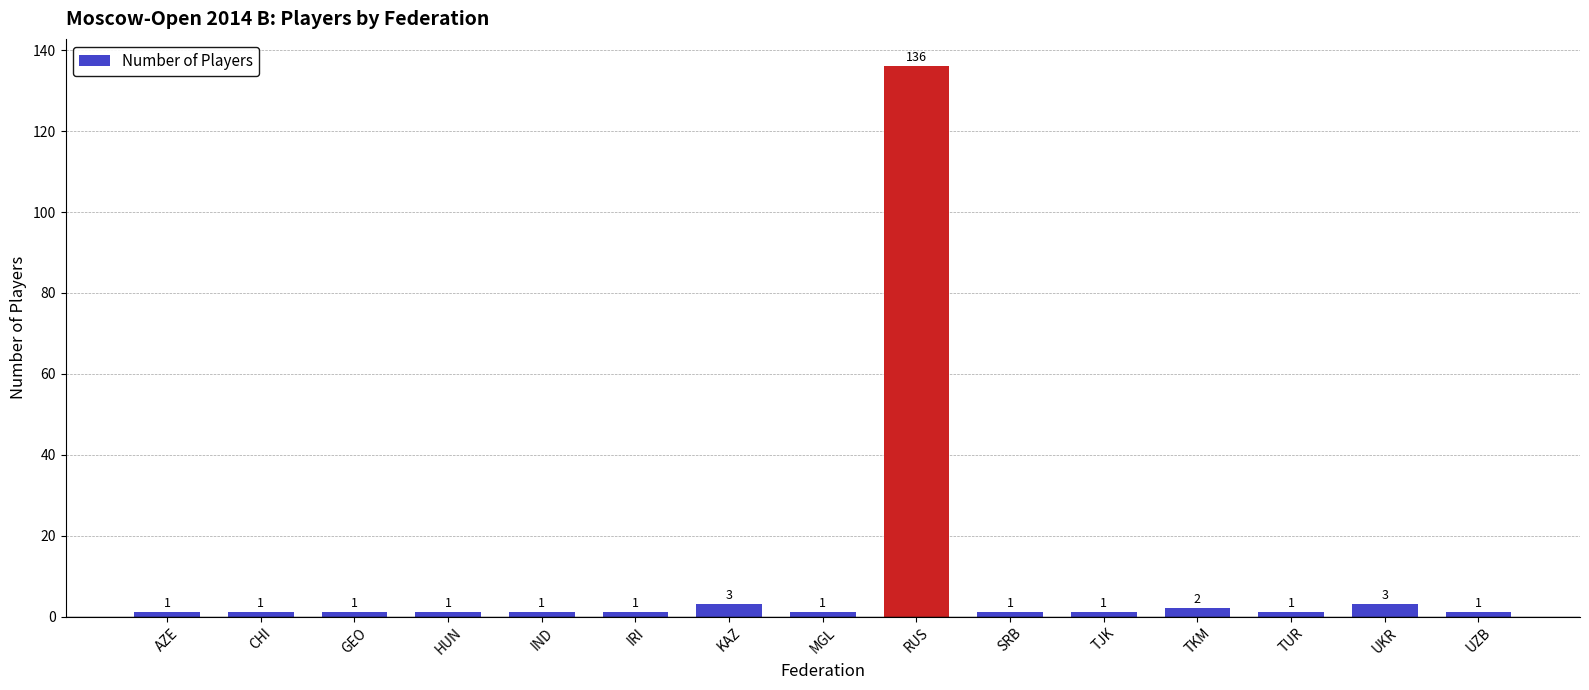

What is the average value?

10